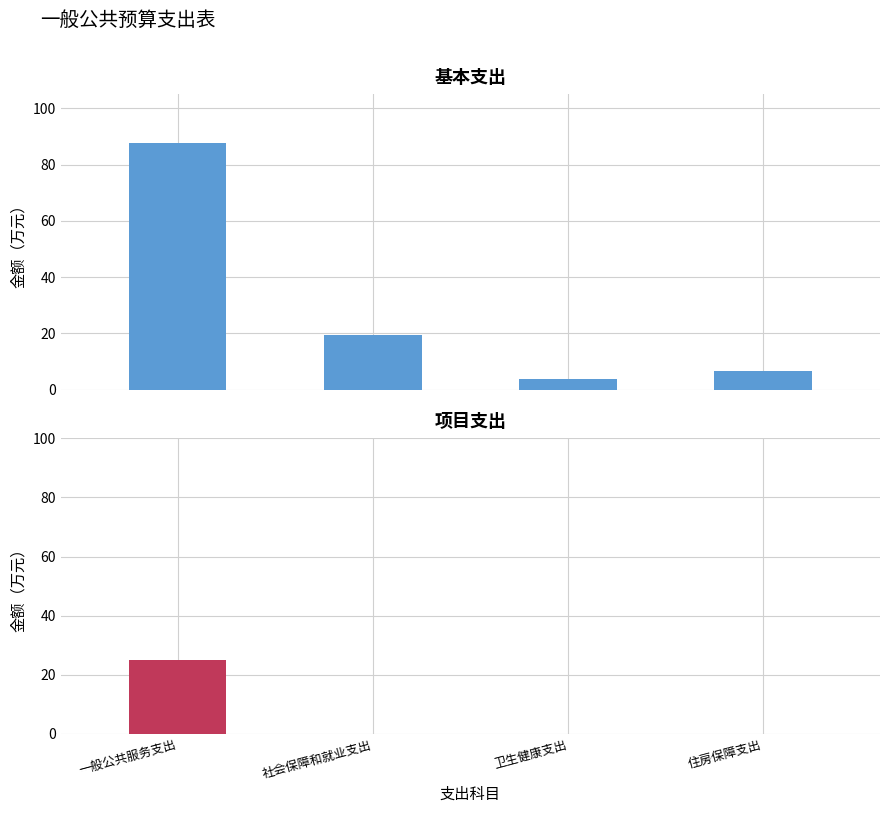

Between 一般公共服务支出 and 卫生健康支出, which series saw the biggest shift?

基本支出